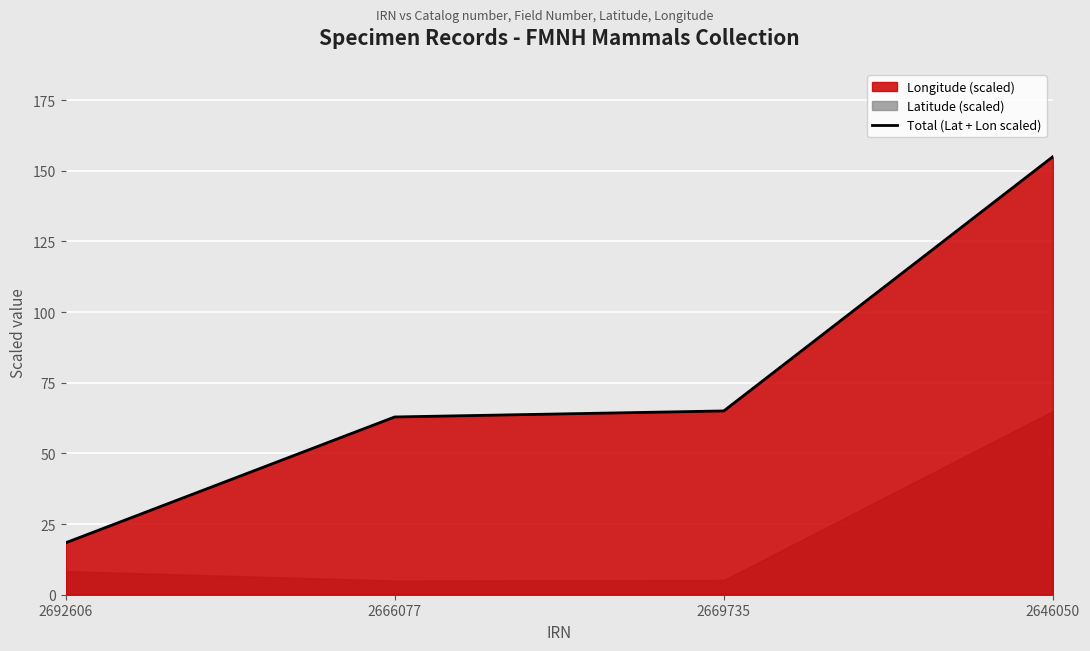

True or false: the data shows 245.7 at 2646050.

False